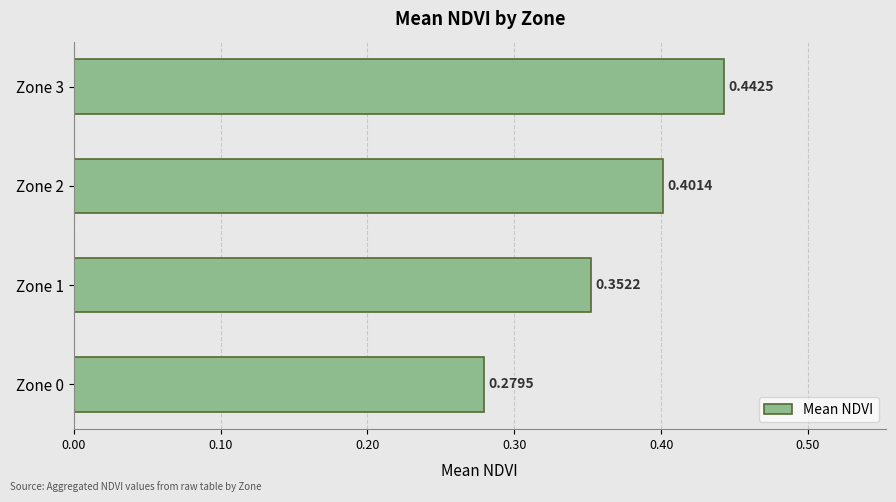

Which has a higher value, Zone 1 or Zone 2?

Zone 2